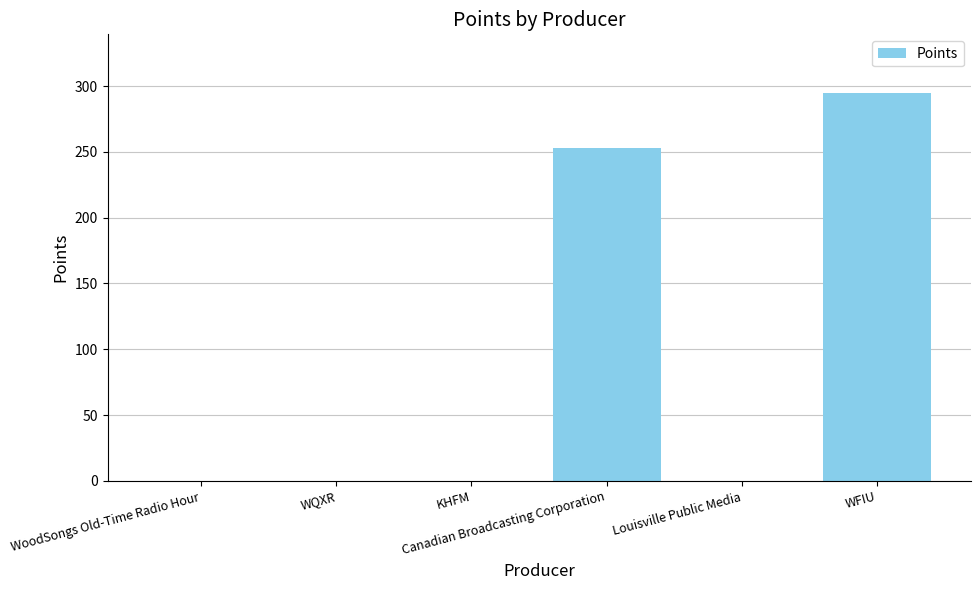

What is the maximum value shown in the chart?

295